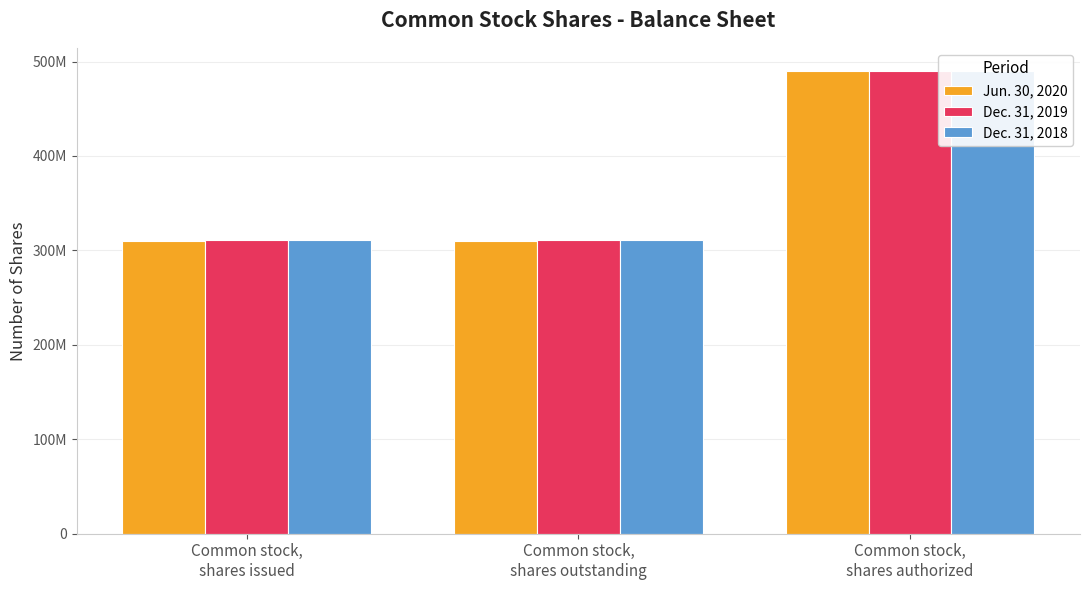

What is the greatest value displayed?

490000000